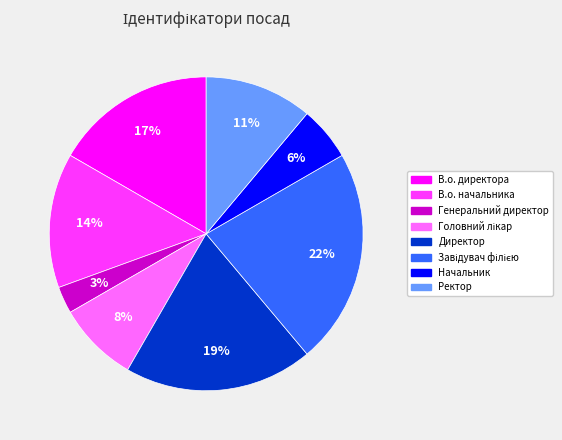

True or false: Директор accounts for 8% of the total.

False